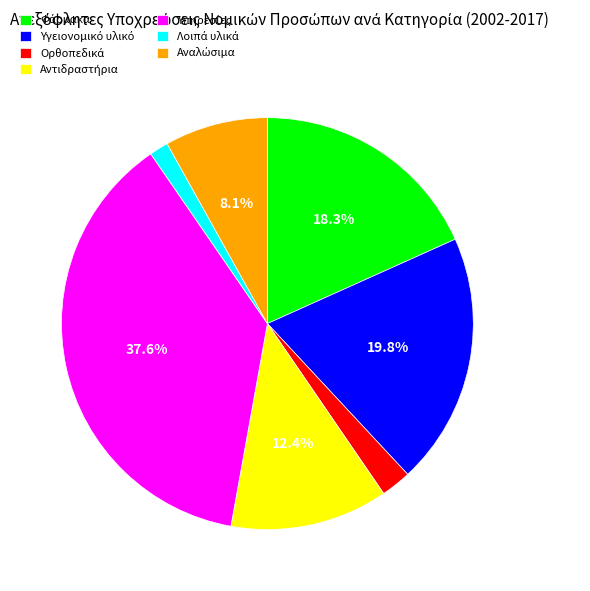

Is there any slice that represents more than half of the pie?

No